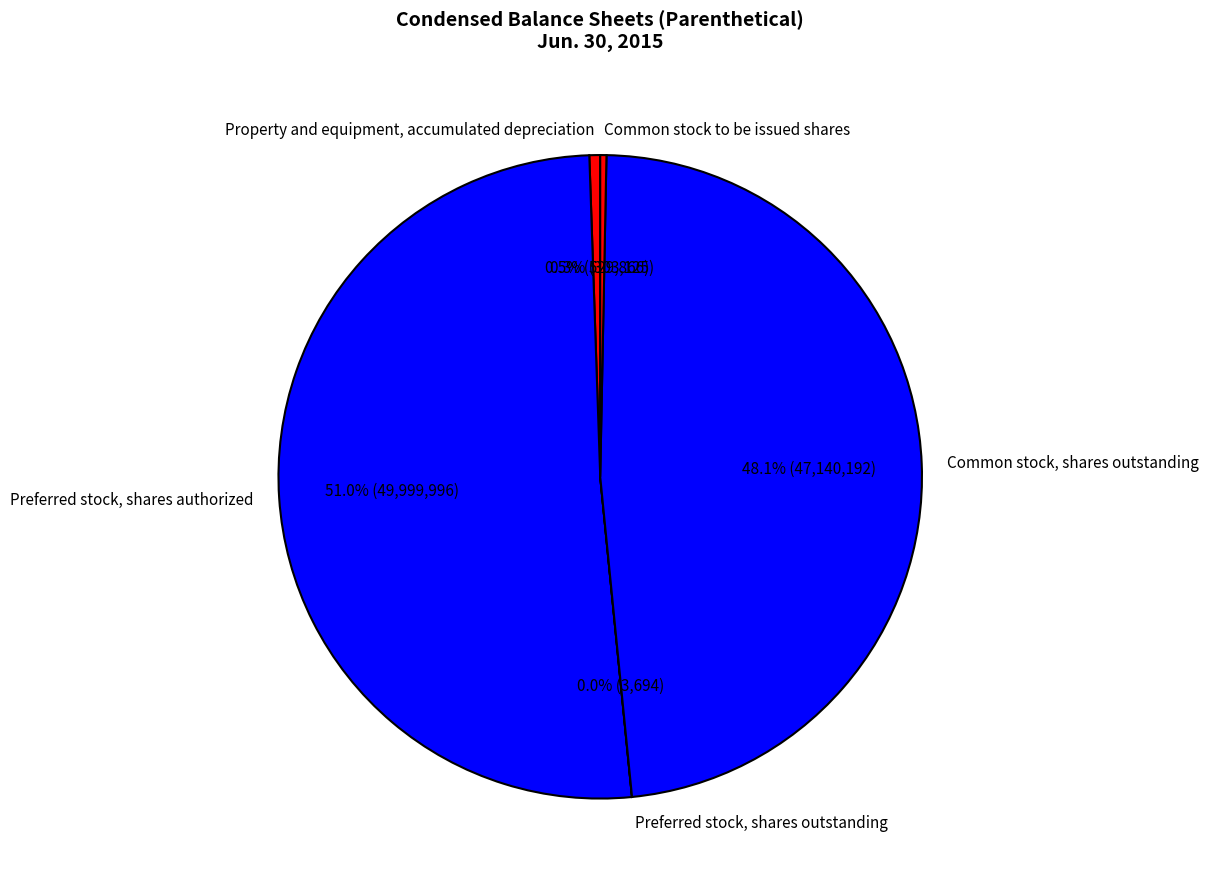

Does Common stock to be issued shares account for over 50% of the chart?

No